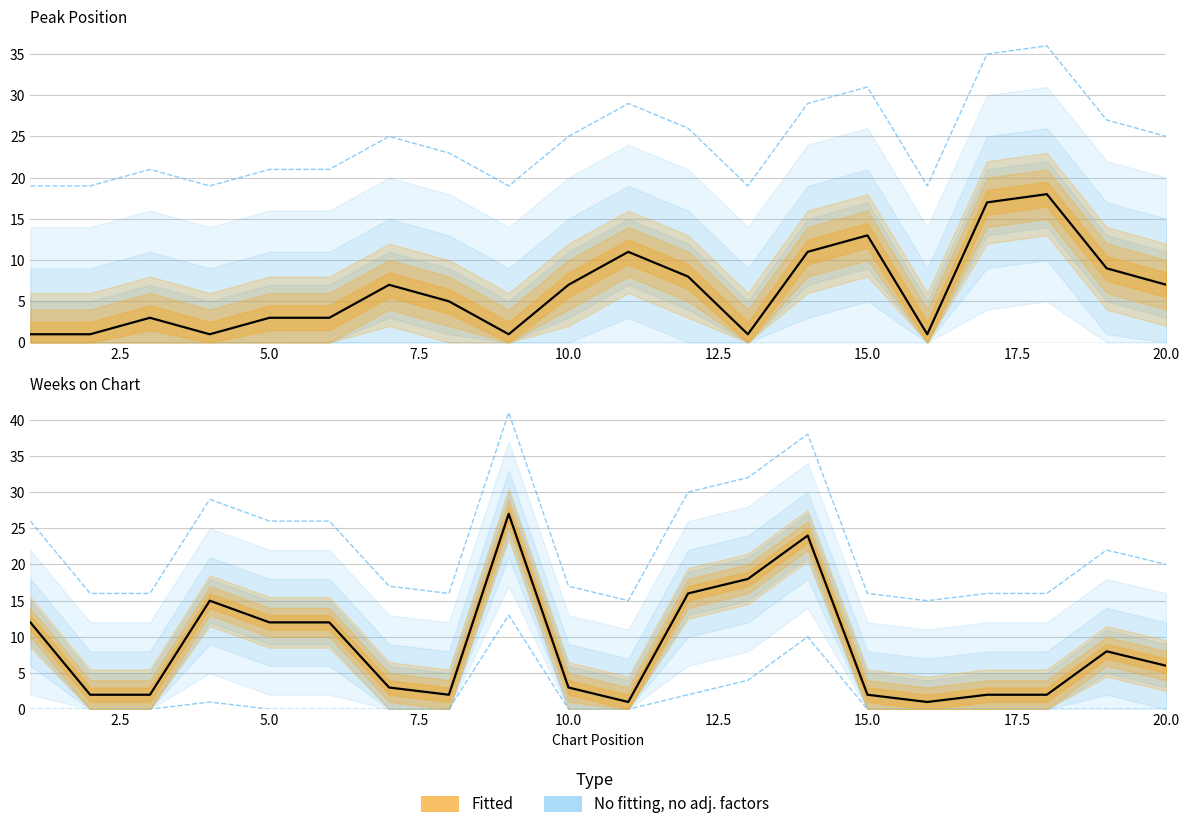

What is the sum of the Peak Position values at 7 and 11?

18